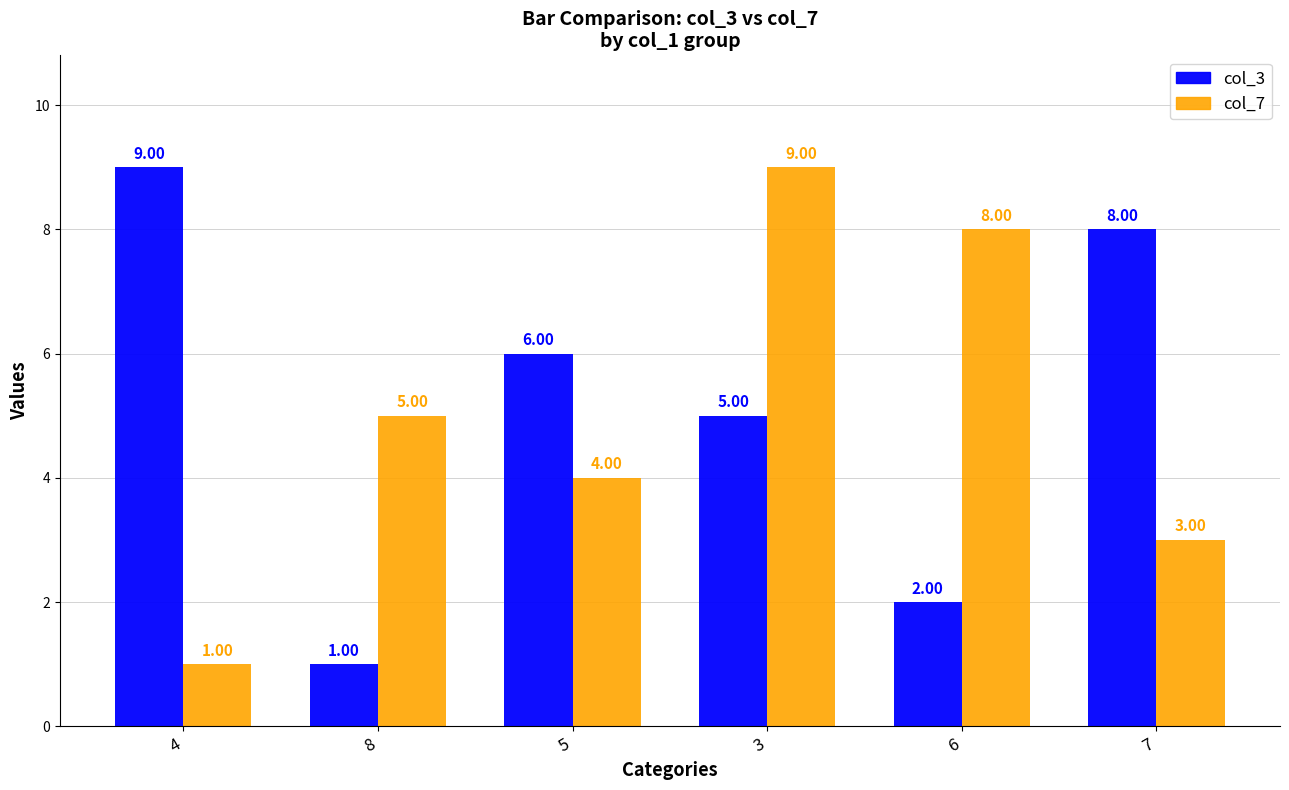

At how many categories does at least one series exceed 1?

6